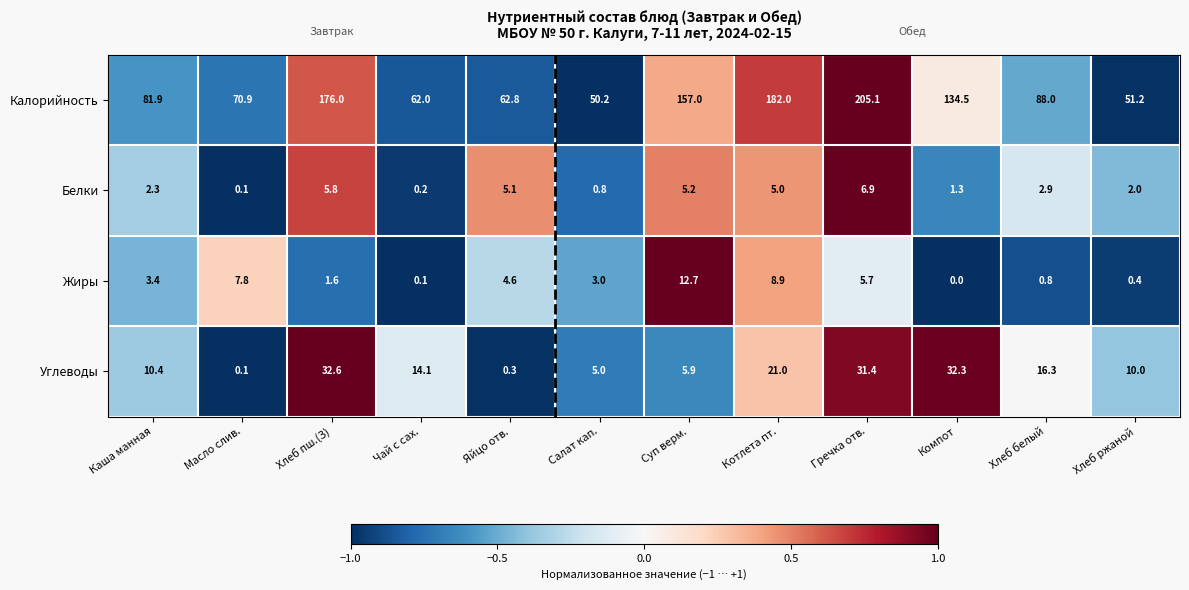

What is the maximum value for Жиры?

12.7